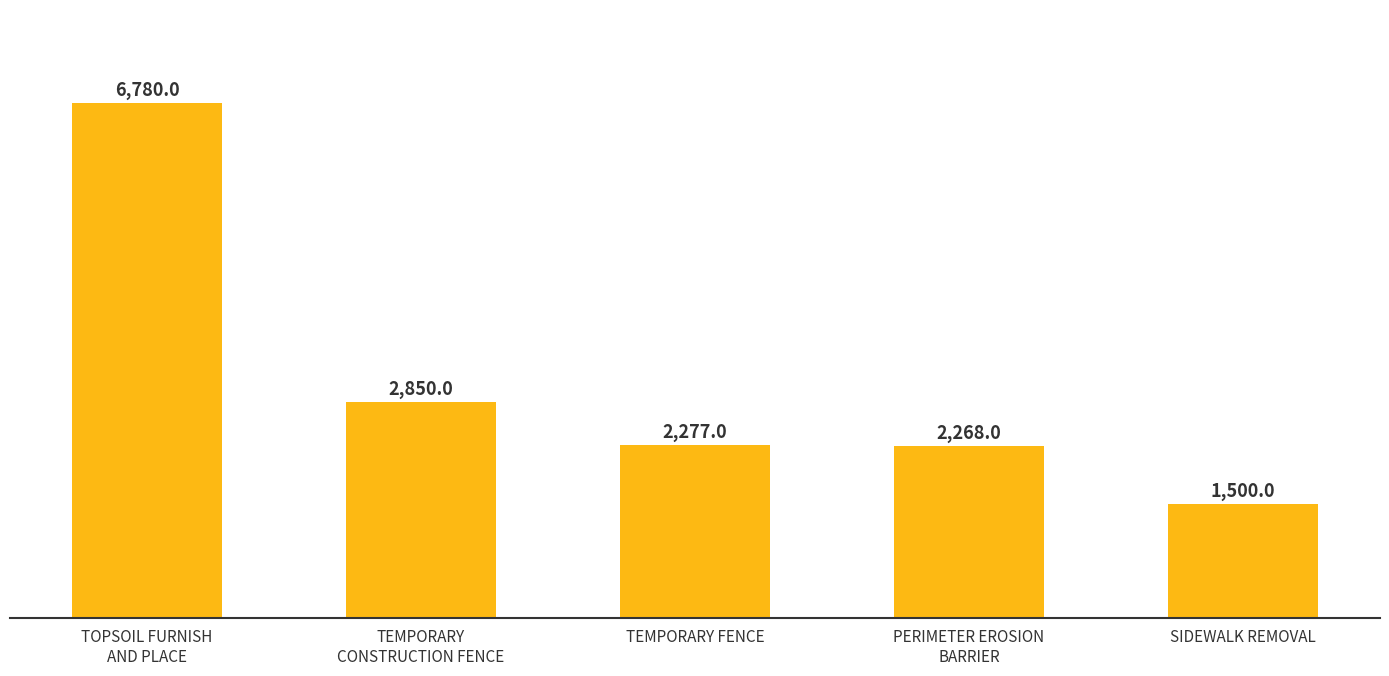

What is the maximum value shown in the chart?

6780